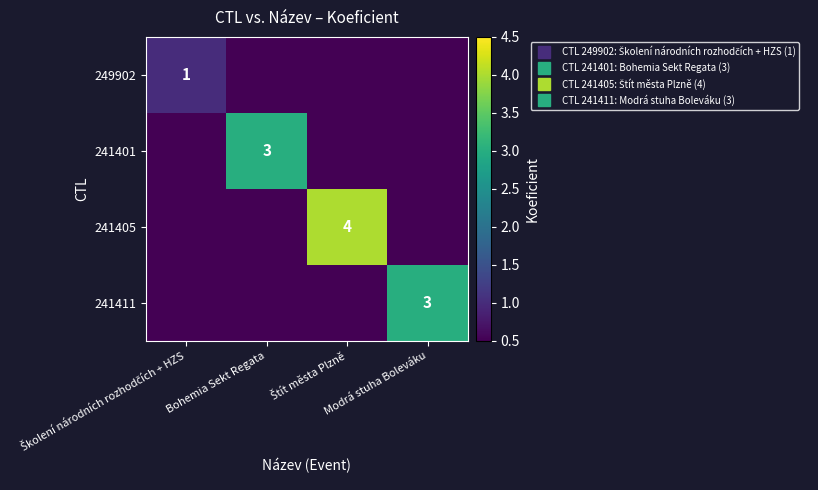

The value of 241401 at Modrá stuha Boleváku is 2. True or false?

False